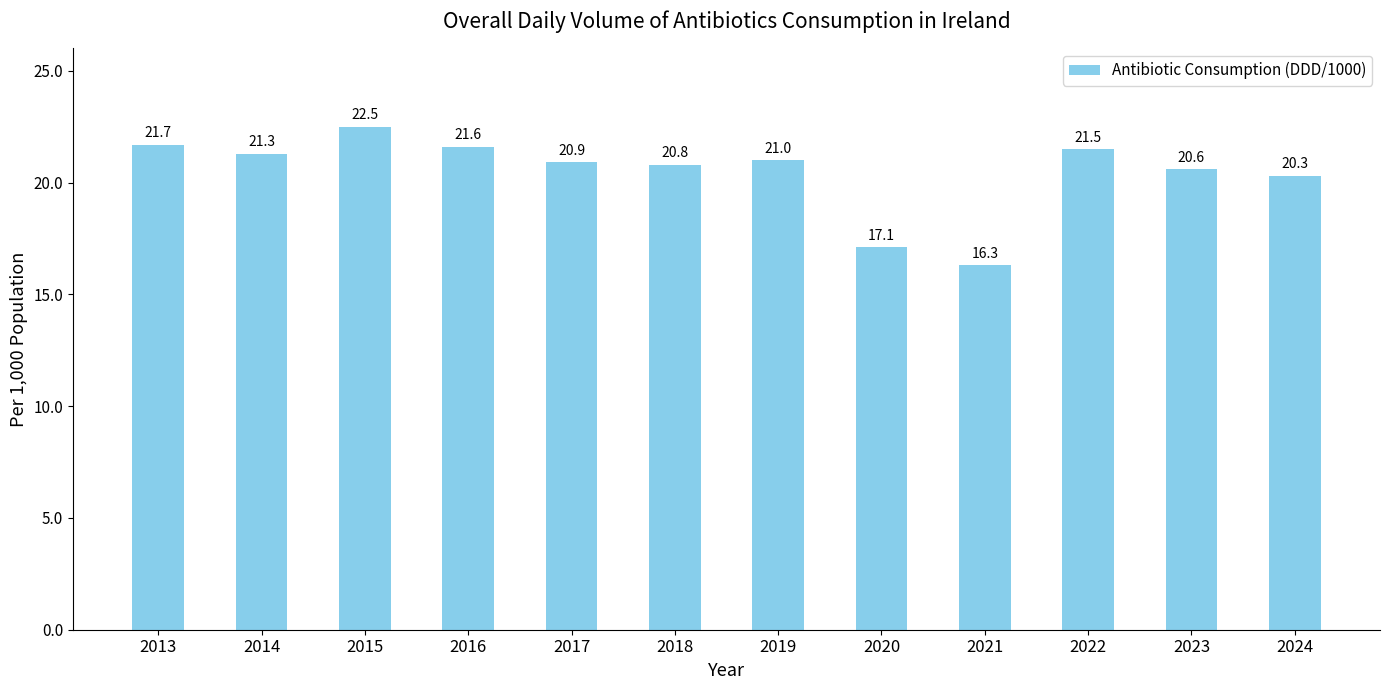

Which label corresponds to the largest value in the chart?

2015